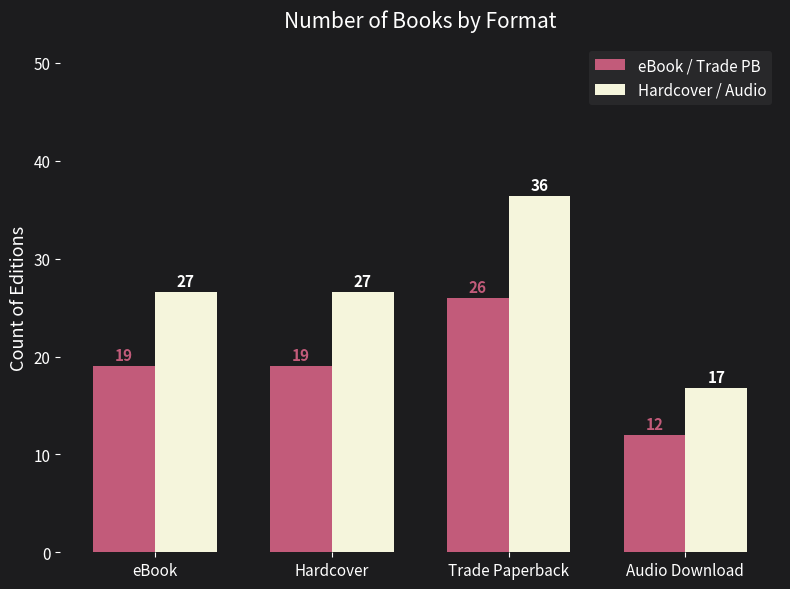

Rank the series by their maximum value, from lowest to highest.

eBook / Trade PB, Hardcover / Audio